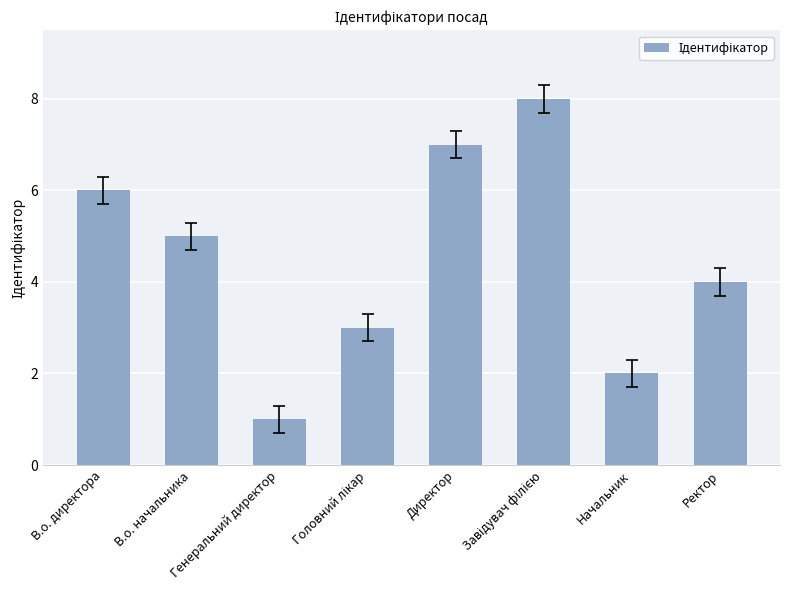

What is the sum of all values?

36